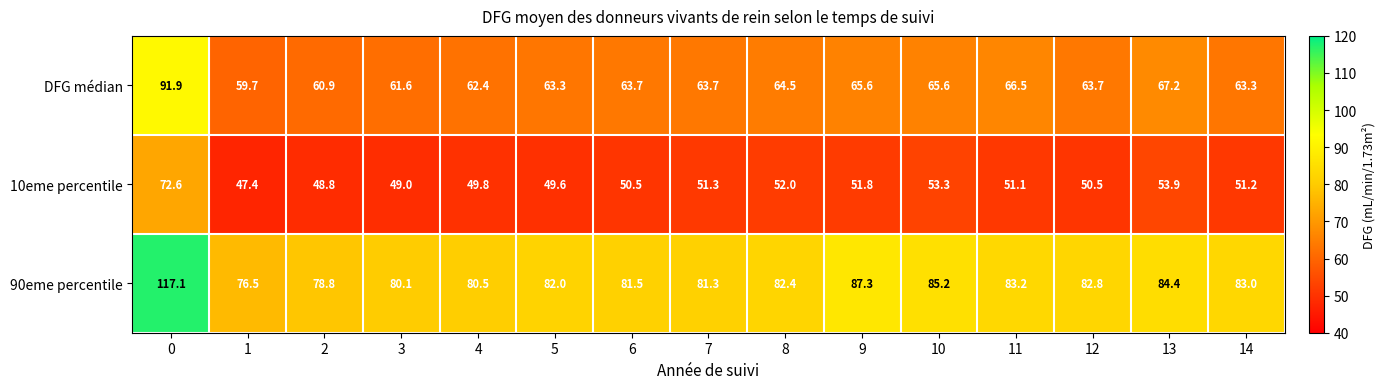

Where is 90eme percentile nearest to the value 96?

9